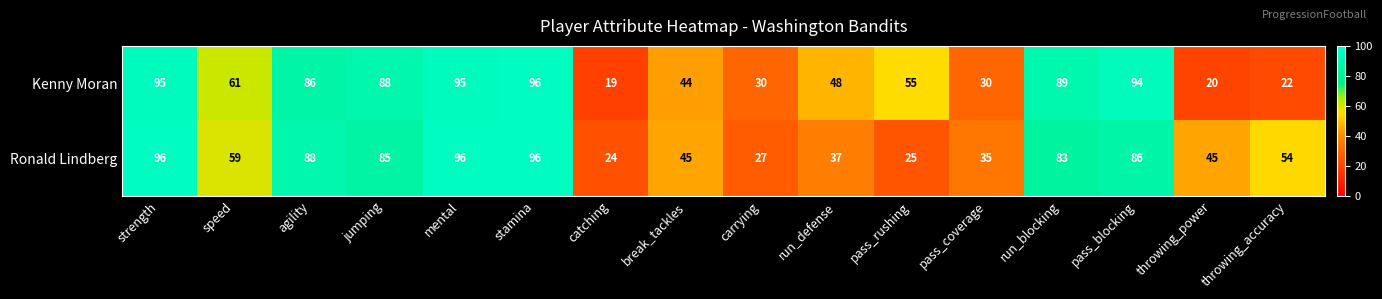

True or false: Ronald Lindberg has a value of 81 at throwing_power.

False